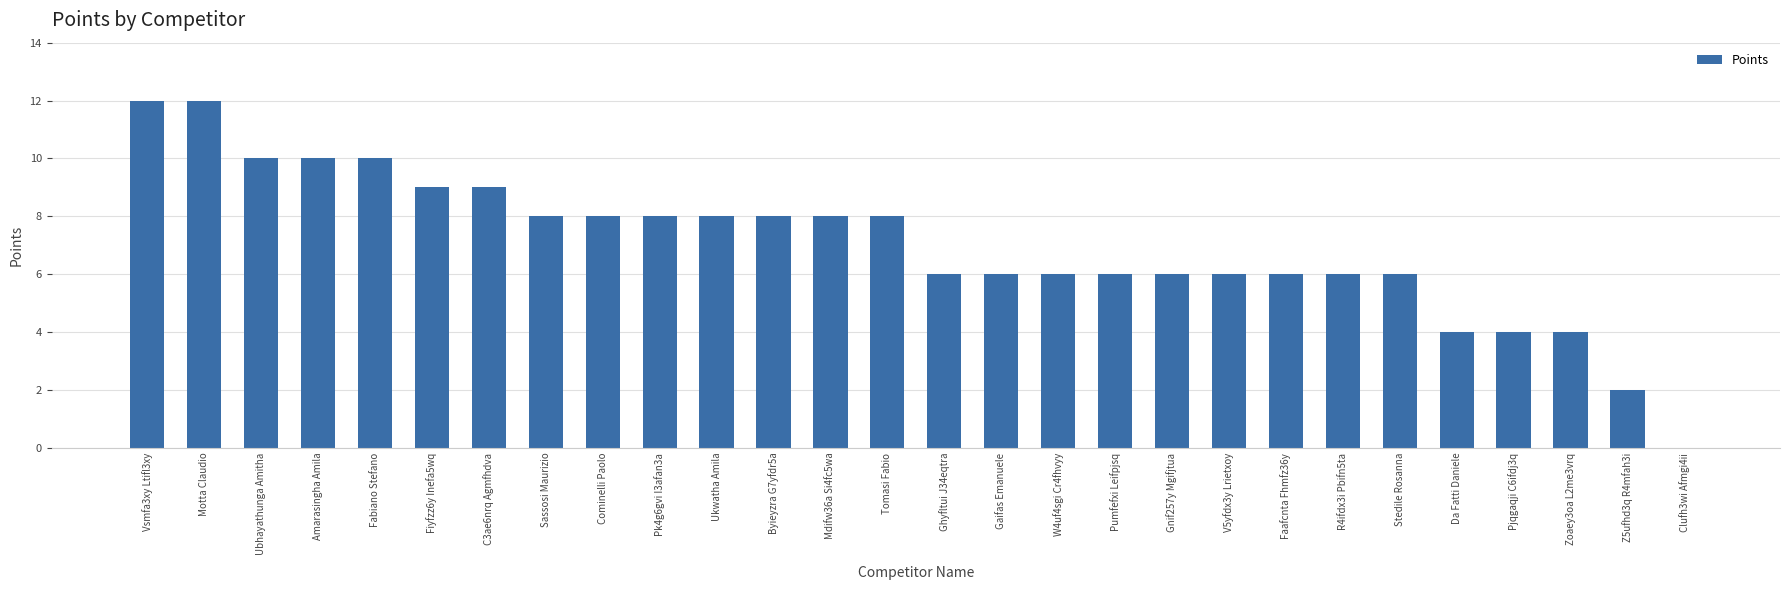

What is the greatest value displayed?

12